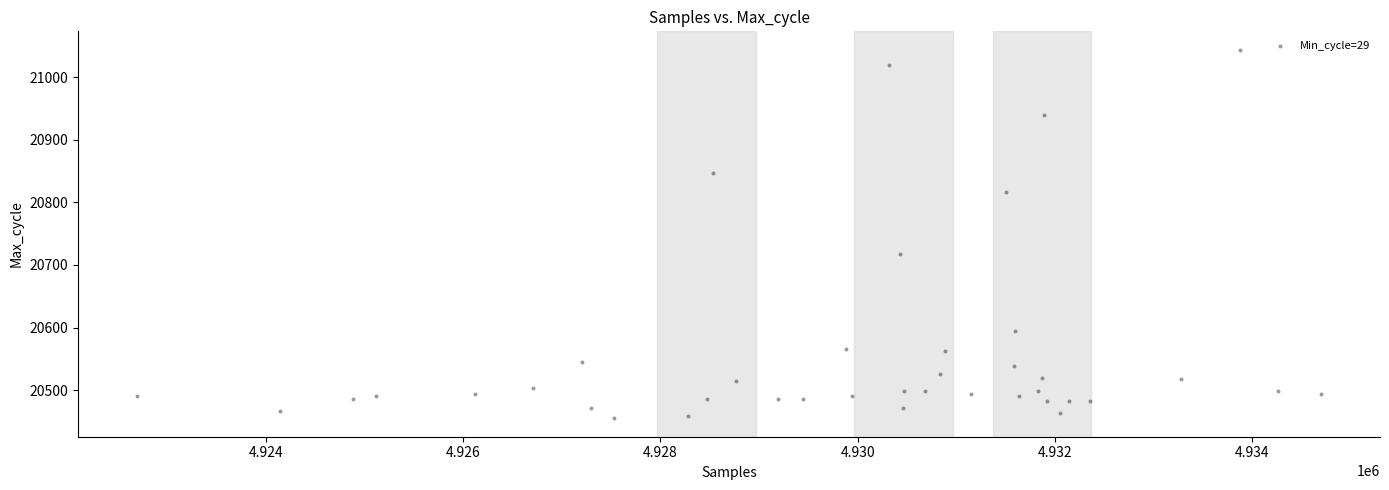

What is the range of X values (max minus min)?

11994